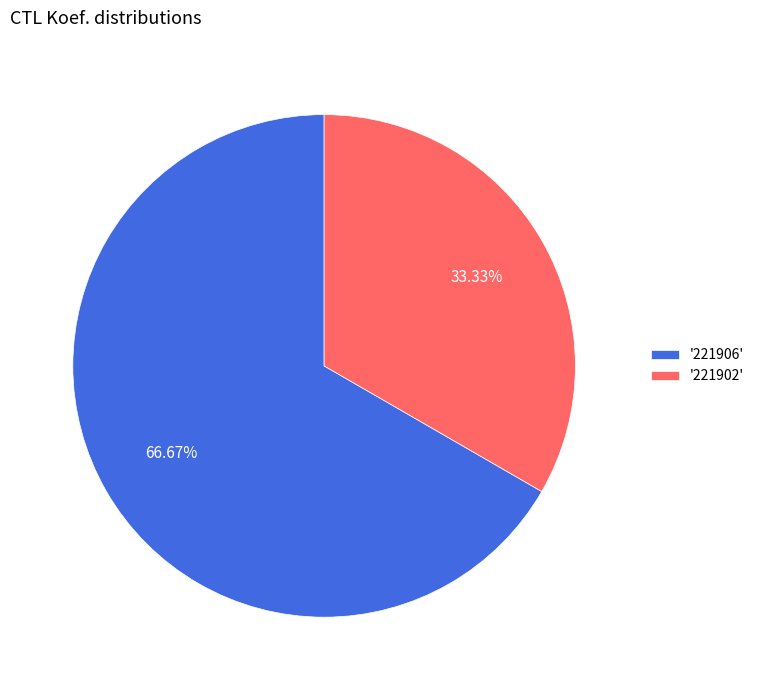

Is there any slice that represents more than half of the pie?

Yes